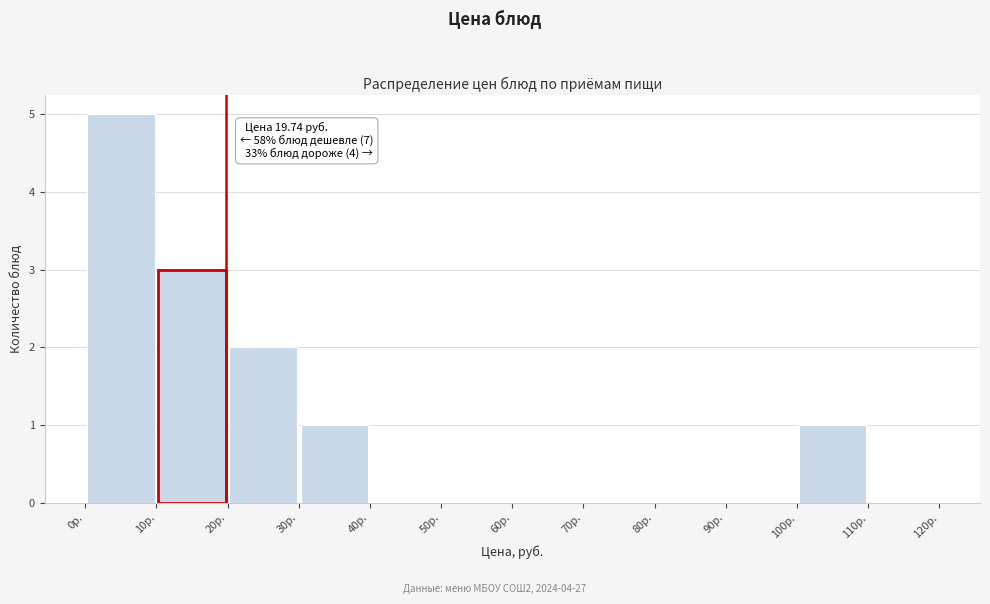

Over which range of the x-axis is the bar tallest?

0 to 10